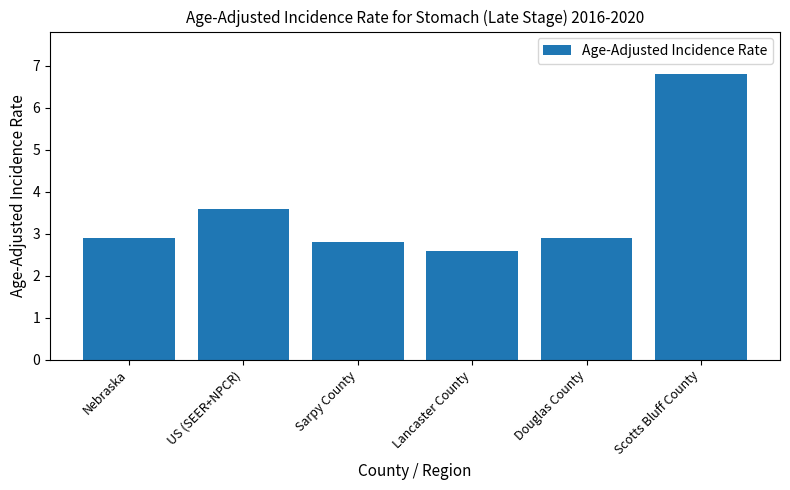

What is the difference between the maximum and minimum values?

4.2